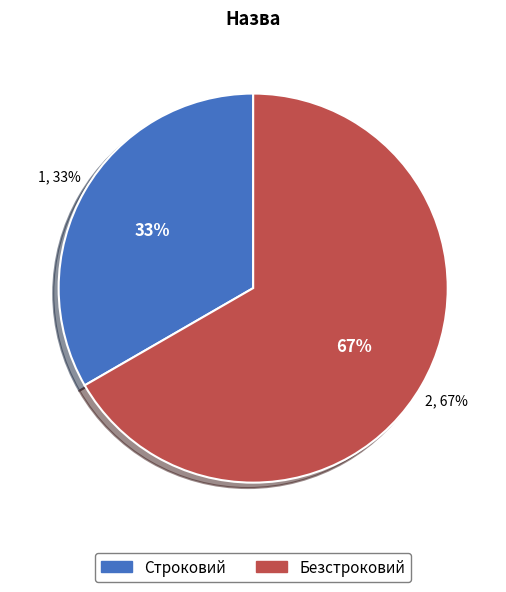

Is Безстроковий the majority of the pie?

Yes